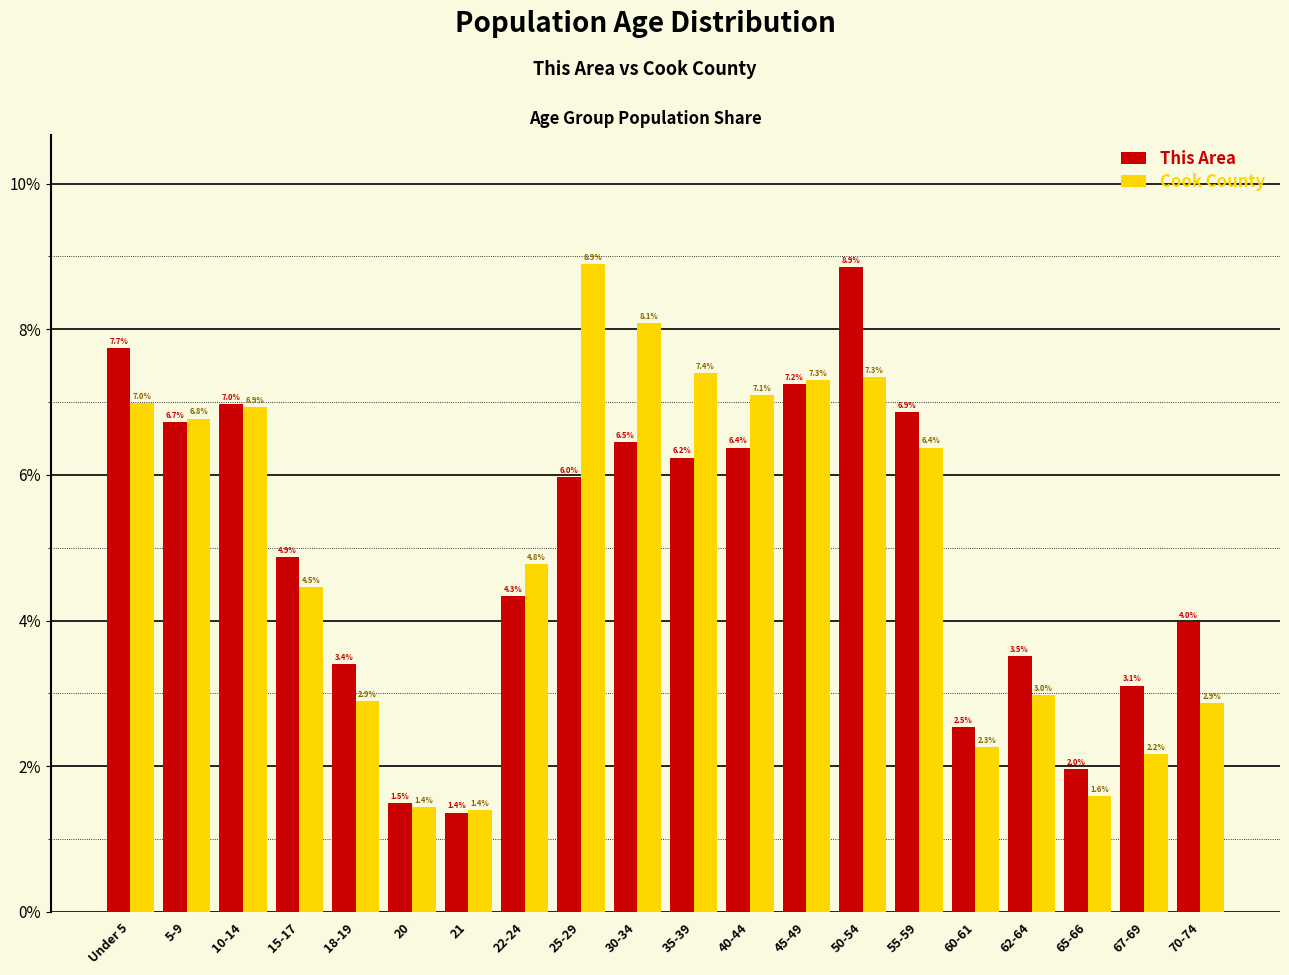

Reading left to right, what are all the values shown in this chart?

This Area: Under 5=7.7	5-9=6.7	10-14=7.0	15-17=4.9	18-19=3.4	20=1.5	21=1.4	22-24=4.3	25-29=6.0	30-34=6.5	35-39=6.2	40-44=6.4	45-49=7.2	50-54=8.9	55-59=6.9	60-61=2.5	62-64=3.5	65-66=2.0	67-69=3.1	70-74=4.0
Cook County: Under 5=7.0	5-9=6.8	10-14=6.9	15-17=4.5	18-19=2.9	20=1.4	21=1.4	22-24=4.8	25-29=8.9	30-34=8.1	35-39=7.4	40-44=7.1	45-49=7.3	50-54=7.3	55-59=6.4	60-61=2.3	62-64=3.0	65-66=1.6	67-69=2.2	70-74=2.9